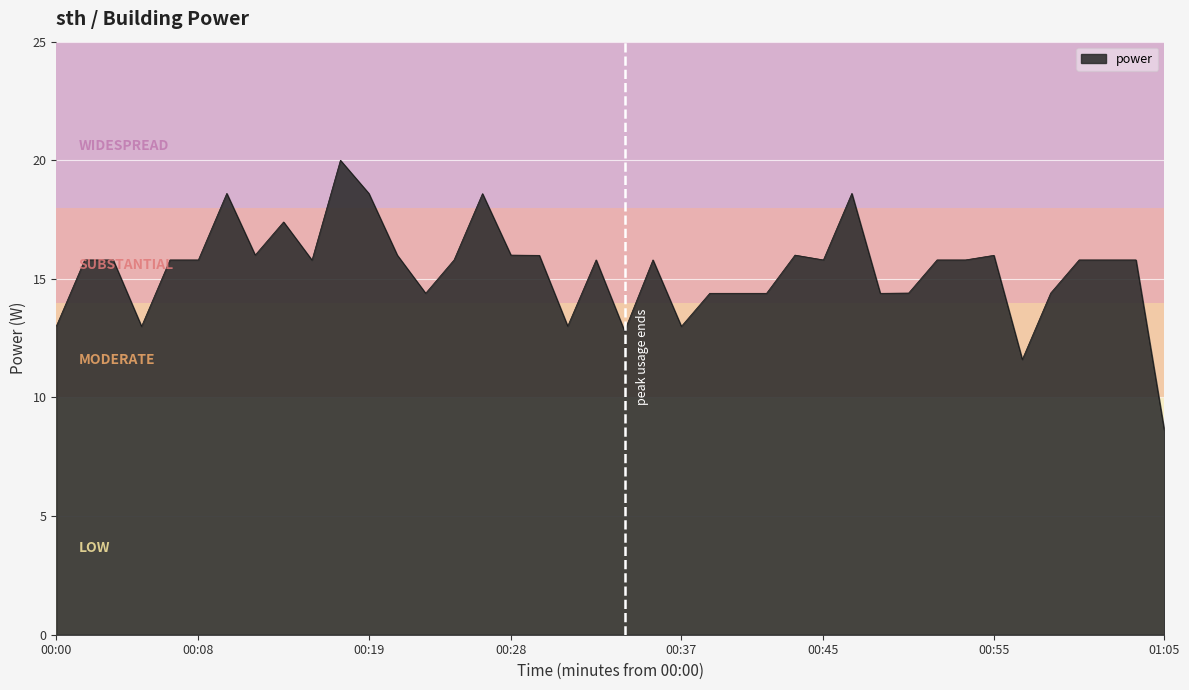

What is the greatest value displayed?

20.0